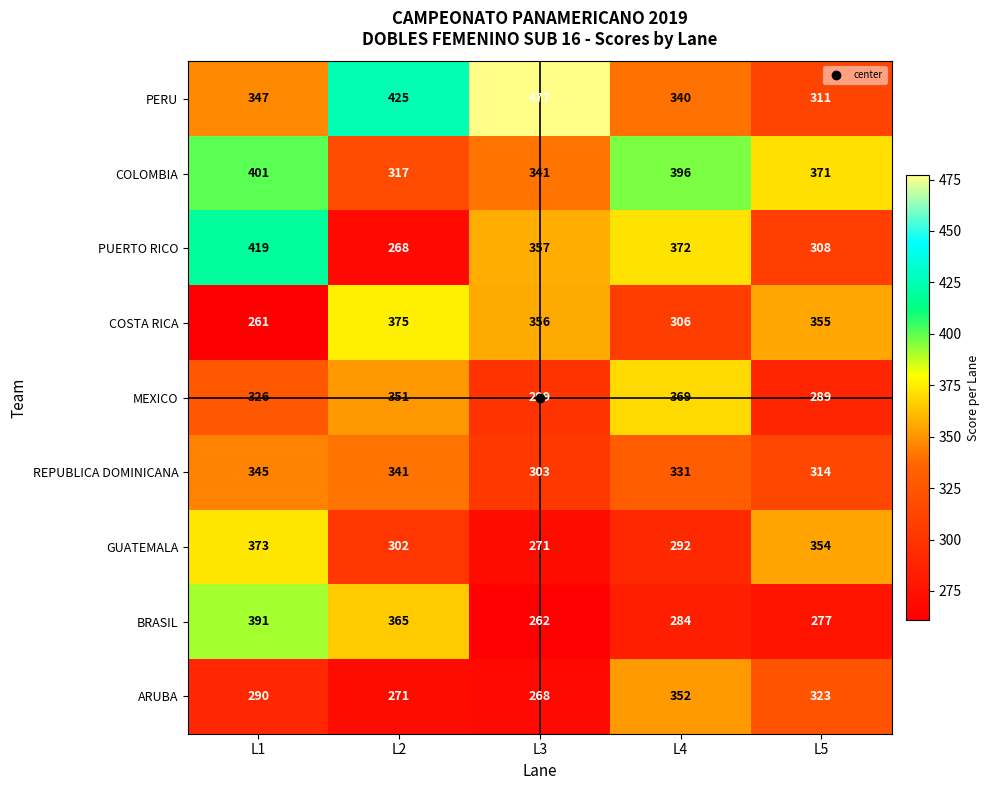

What is the sum of the ARUBA values at L5 and L1?

613